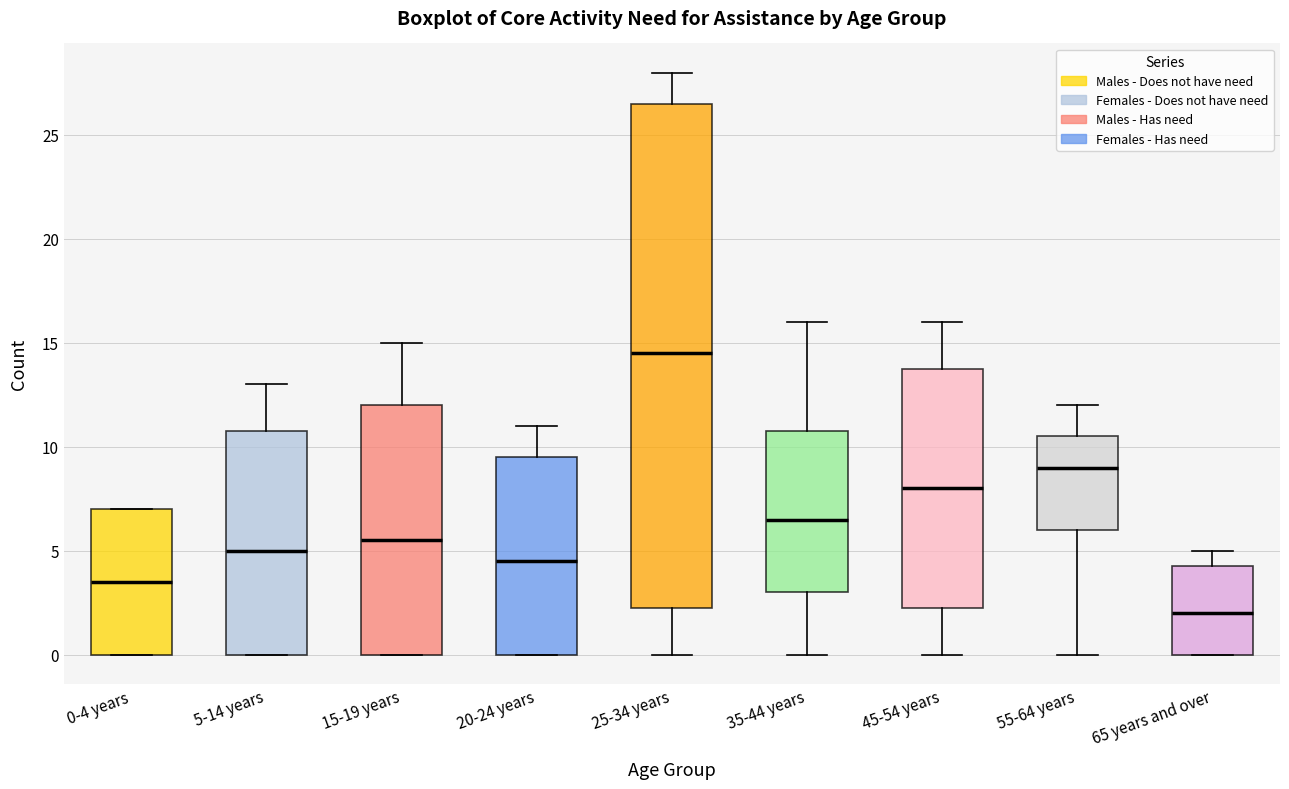

Reading left to right, transcribe this box plot: for each box, give where its median line is, the range the box spans, and where its two whiskers end, as read against the y-axis. The values are not printed on the chart, so give them approximately, as read against the axis.

0-4 years: median 3.5, box 0.0 to 7.0, whiskers 0.0 to 7.0
5-14 years: median 5.0, box 0.0 to 11.0, whiskers 0.0 to 13.0
15-19 years: median 5.5, box 0.0 to 12.0, whiskers 0.0 to 15.0
20-24 years: median 4.5, box 0.0 to 9.5, whiskers 0.0 to 11.0
25-34 years: median 14.5, box 2.5 to 26.5, whiskers 0.0 to 28.0
35-44 years: median 6.5, box 3.0 to 11.0, whiskers 0.0 to 16.0
45-54 years: median 8.0, box 2.5 to 14.0, whiskers 0.0 to 16.0
55-64 years: median 9.0, box 6.0 to 10.5, whiskers 0.0 to 12.0
65 years and over: median 2.0, box 0.0 to 4.5, whiskers 0.0 to 5.0